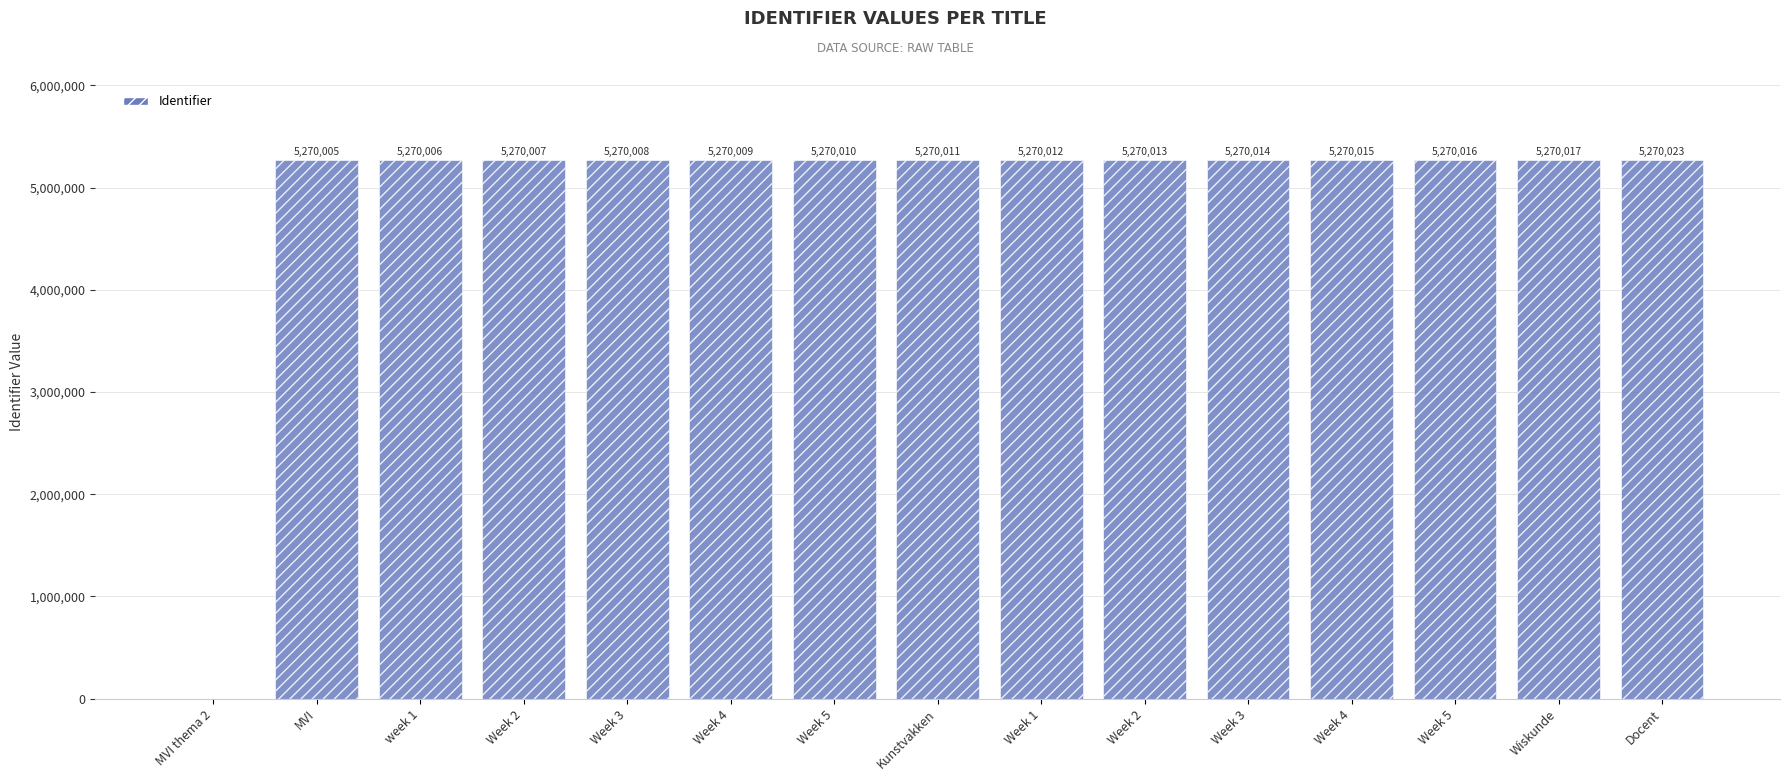

What is the label of the 5th bar from the right?

Week 3